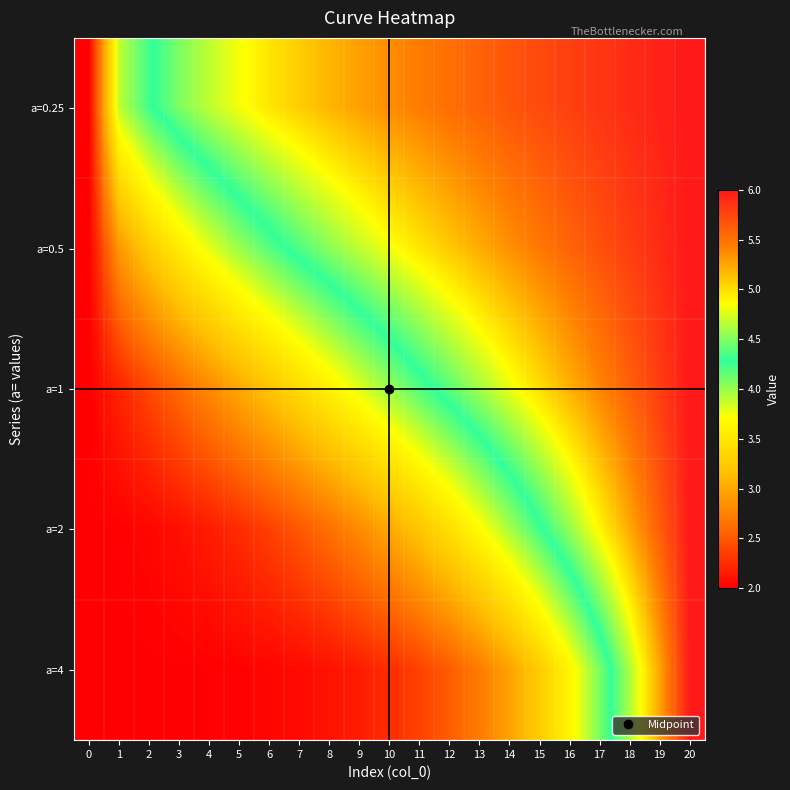

What is the total value across all series at 6?

16.7